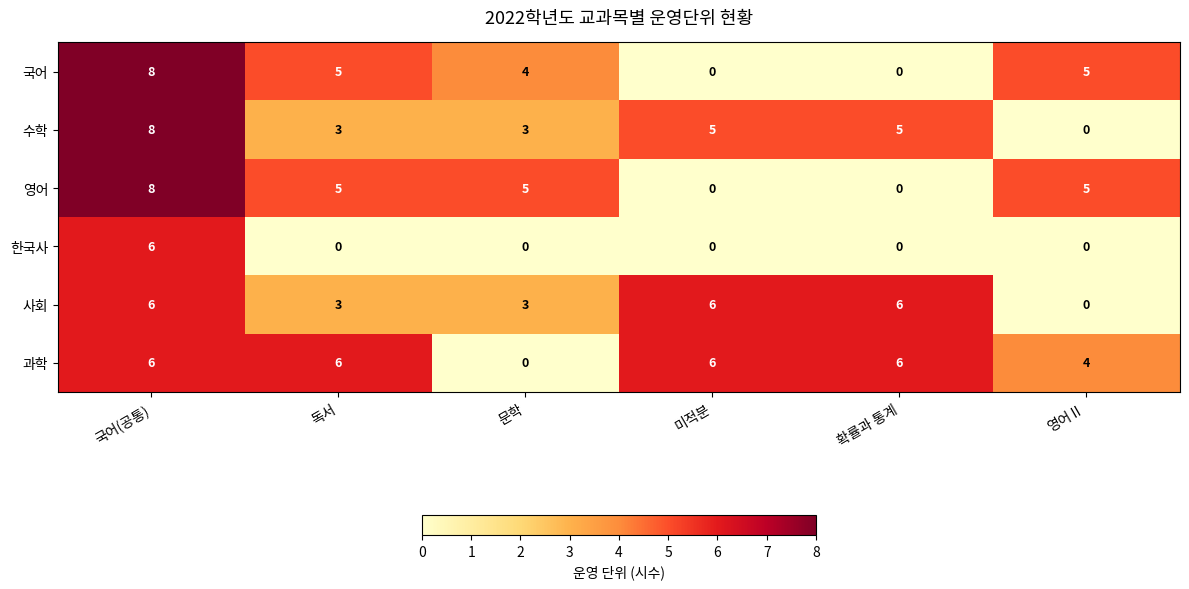

Is it true that 영어 equals 9 at 독서?

False